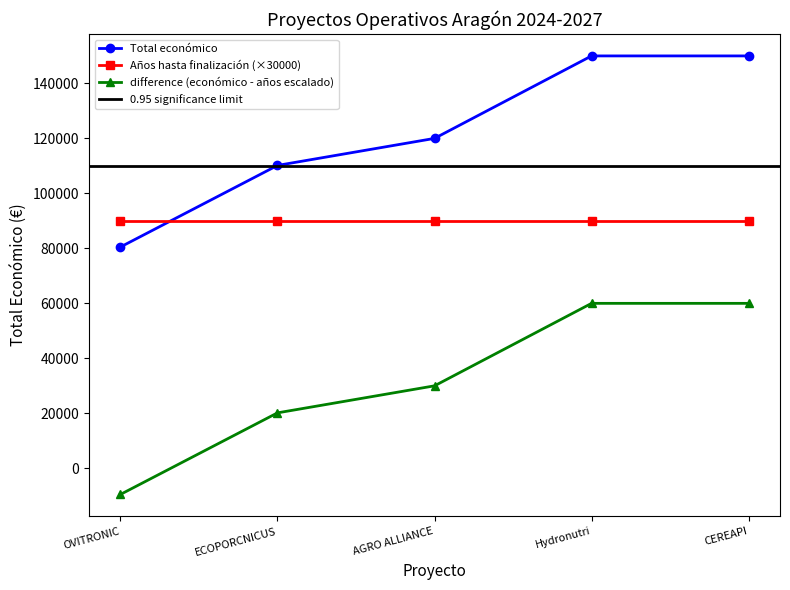

What is the value of the Total económico point at the 2nd from the left?

110168